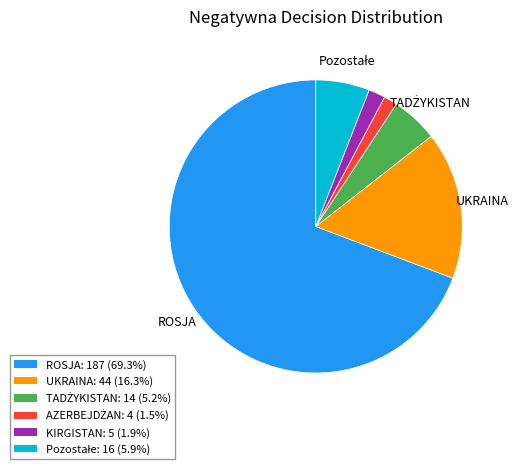

Is there a majority slice in this chart?

Yes